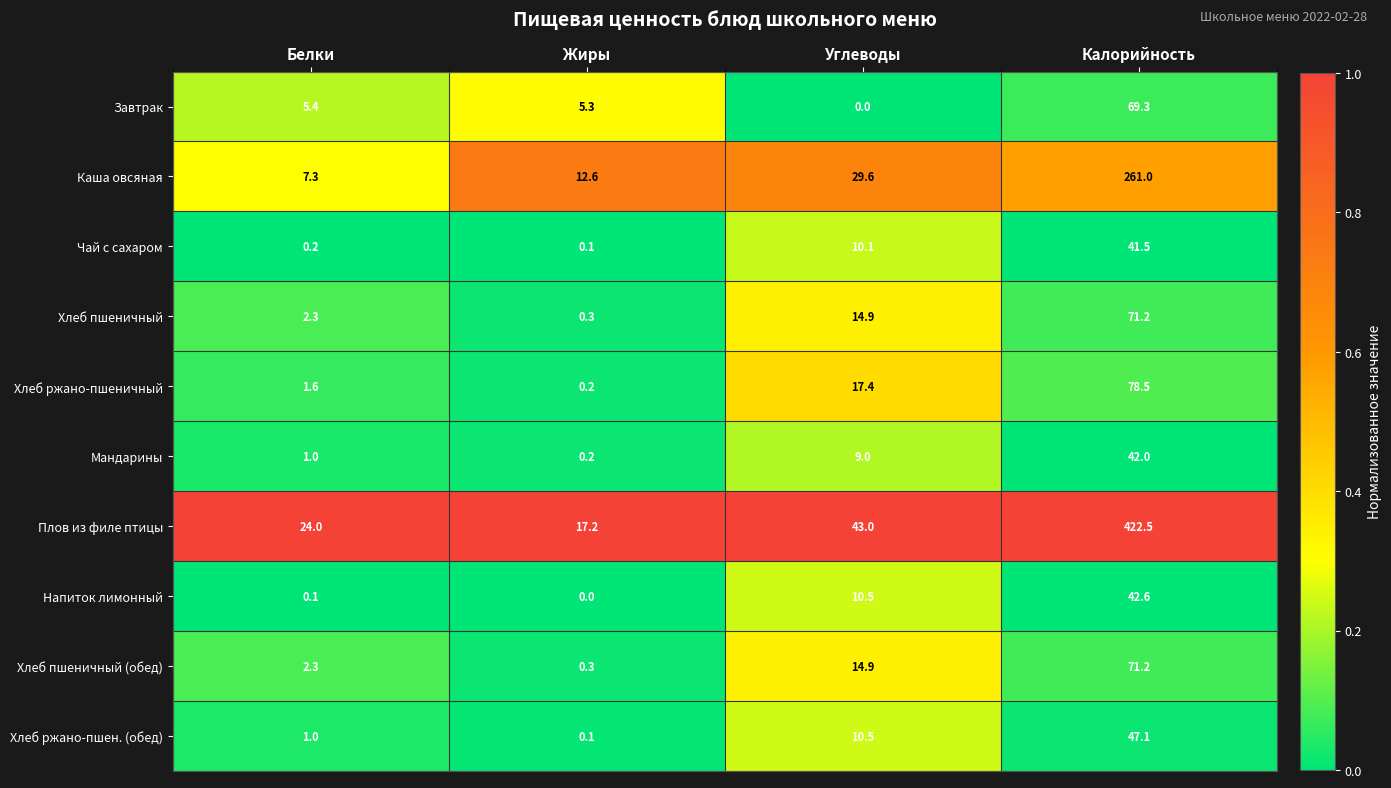

What is the highest value of the Каша овсяная series?

261.0